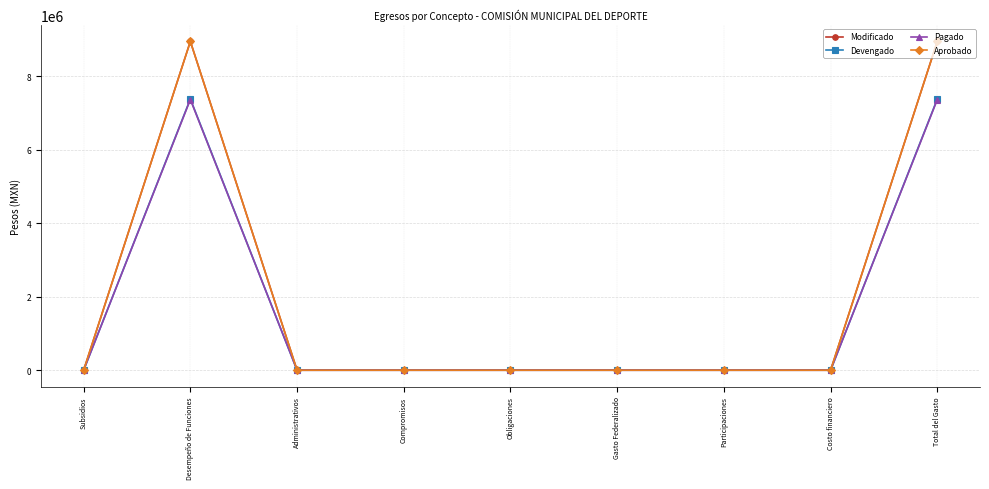

Does the chart have visible grid lines?

Yes